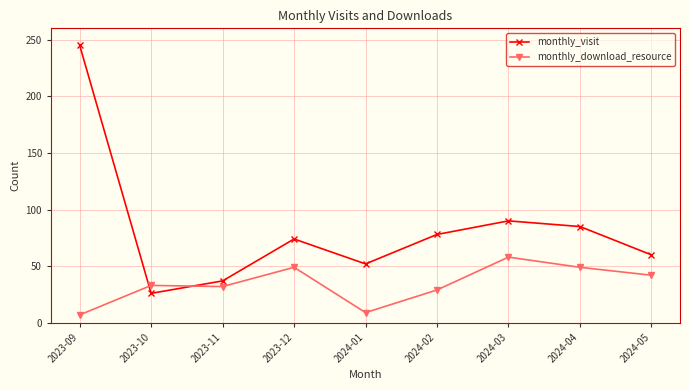

What is the lowest value of the monthly_visit series?

26